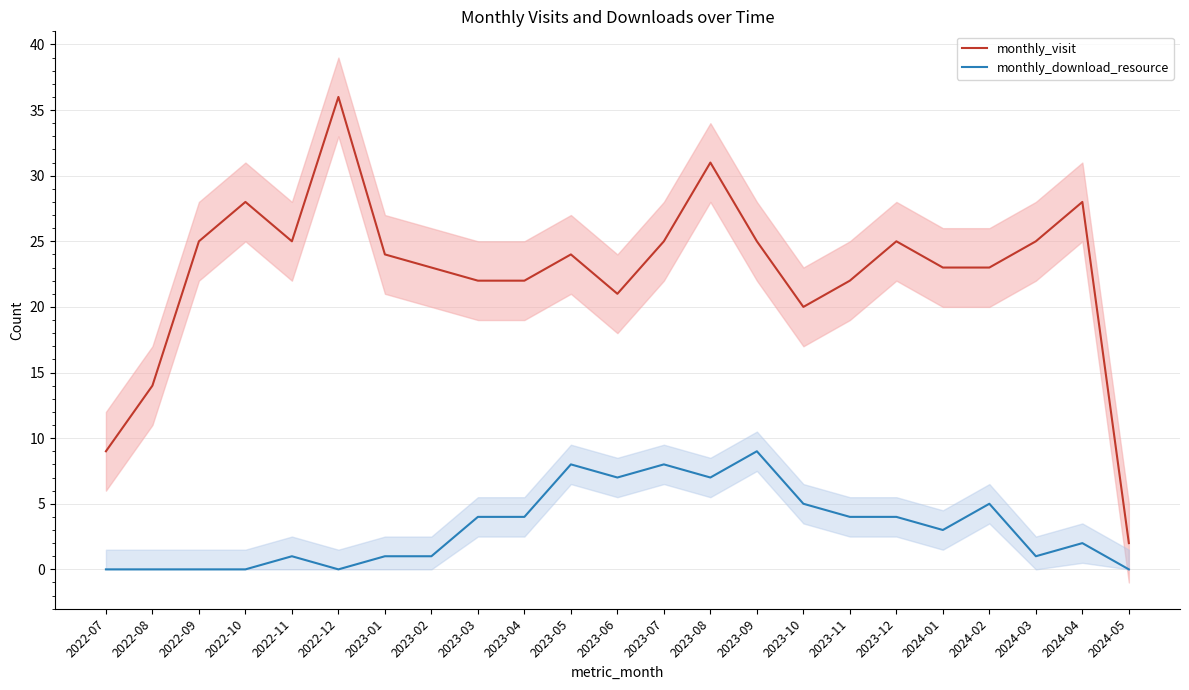

True or false: monthly_visit and monthly_download_resource cross at least once.

False